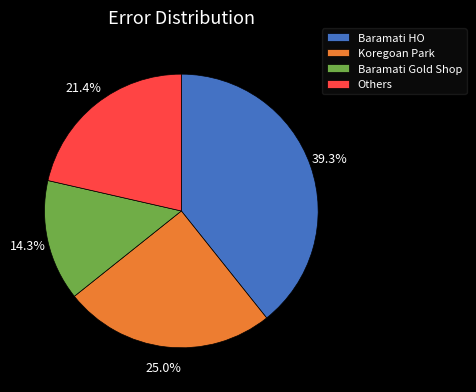

To the nearest percent, what percentage of the pie is Baramati HO?

39%